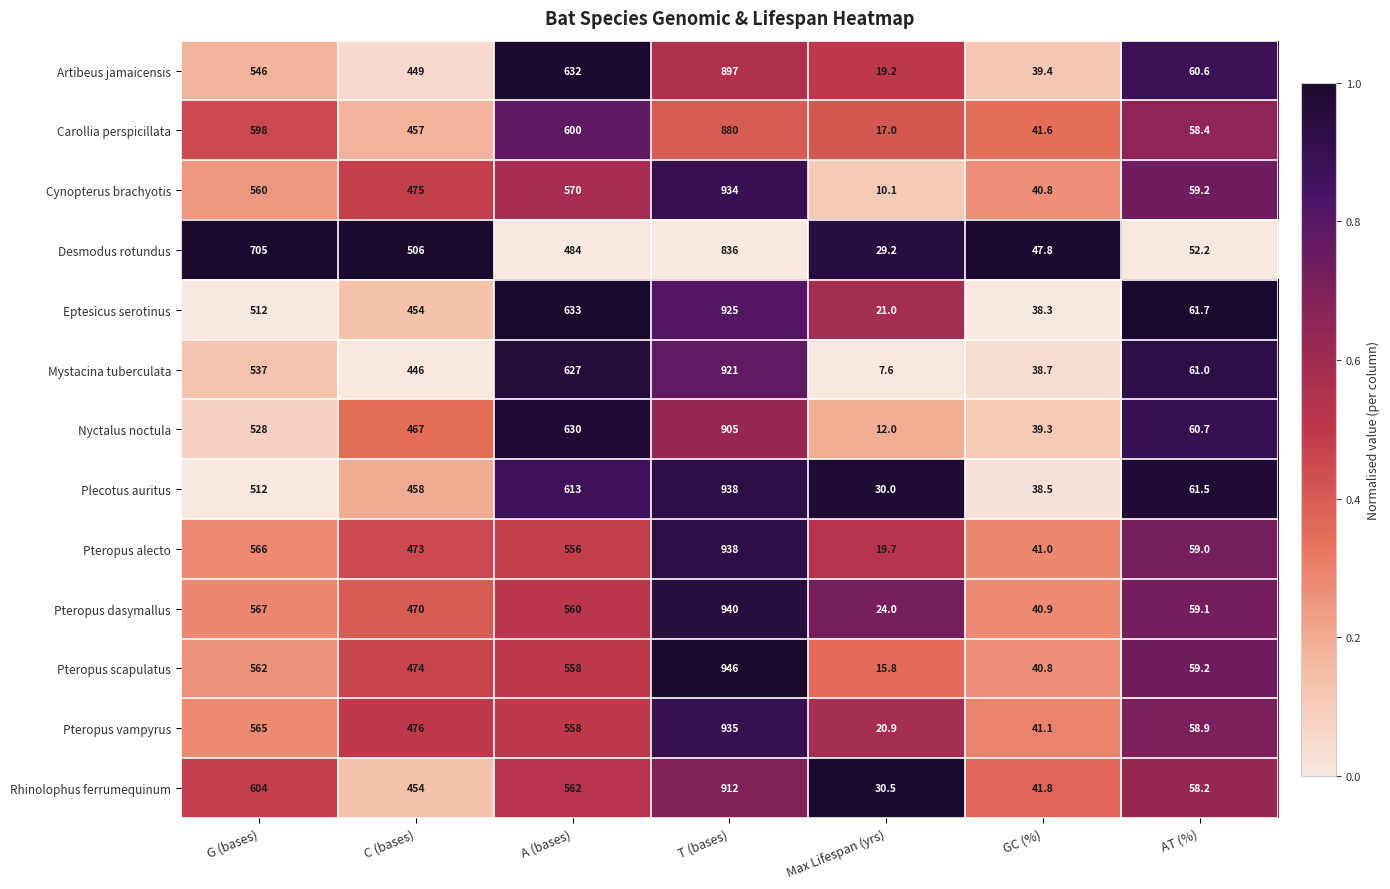

What is the sum of all Rhinolophus ferrumequinum values?

2662.5